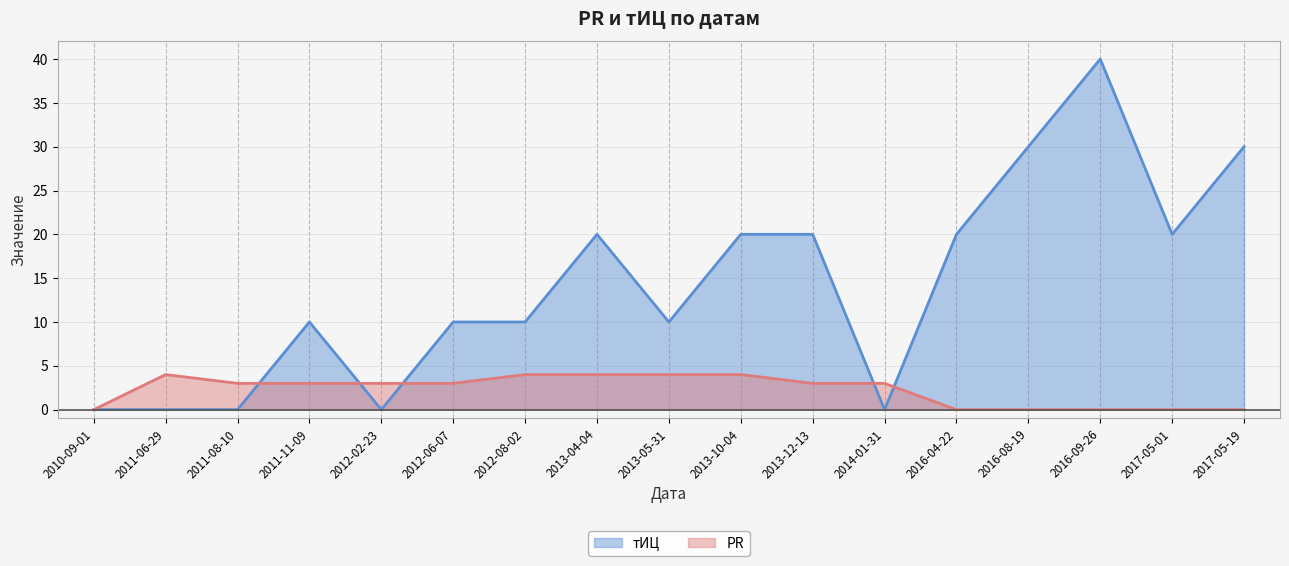

Rank the categories by тИЦ value from highest to lowest.

2016-09-26, 2016-08-19, 2017-05-19, 2013-04-04, 2013-10-04, 2013-12-13, 2016-04-22, 2017-05-01, 2011-11-09, 2012-06-07, 2012-08-02, 2013-05-31, 2010-09-01, 2011-06-29, 2011-08-10, 2012-02-23, 2014-01-31